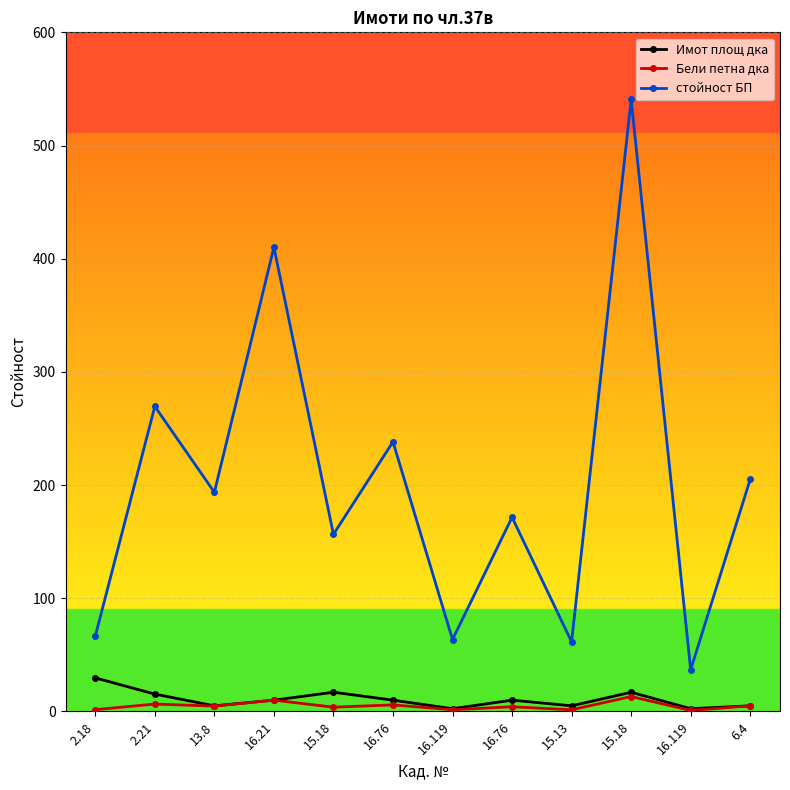

Which series changed the most between 16.119 and 6.4?

стойност БП